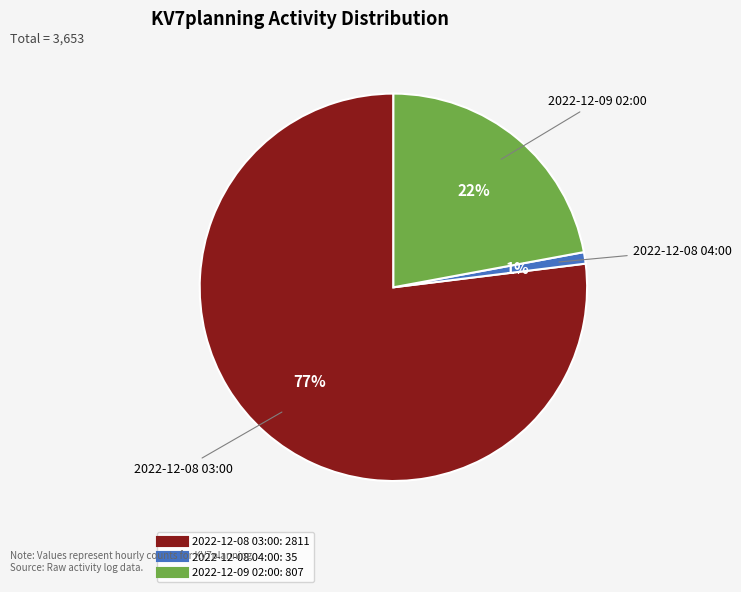

The 2022-12-08 03:00 slice represents 90% of the pie. True or false?

False